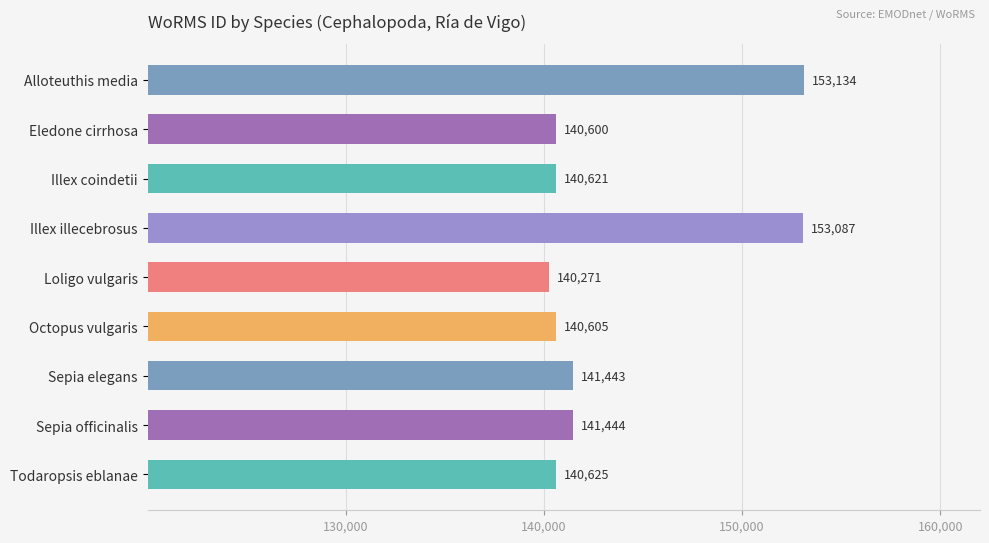

What is the minimum value shown in the chart?

140271